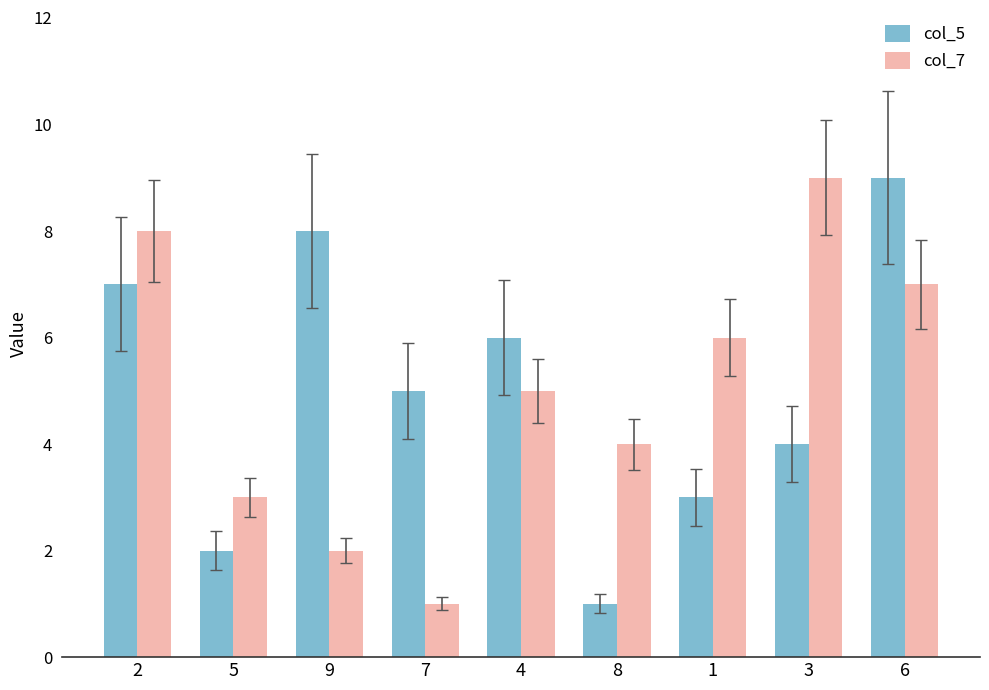

Is it true that col_7 equals 8 at 2?

True